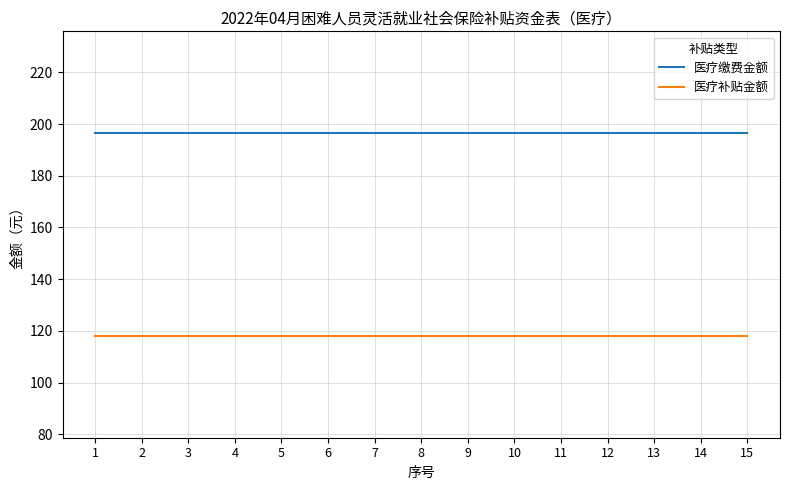

Reading right to left, what are all the values shown in this chart?

医疗缴费金额: 196.6	196.6	196.6	196.6	196.6	196.6	196.6	196.6	196.6	196.6	196.6	196.6	196.6	196.6	196.6
医疗补贴金额: 118.0	118.0	118.0	118.0	118.0	118.0	118.0	118.0	118.0	118.0	118.0	118.0	118.0	118.0	118.0